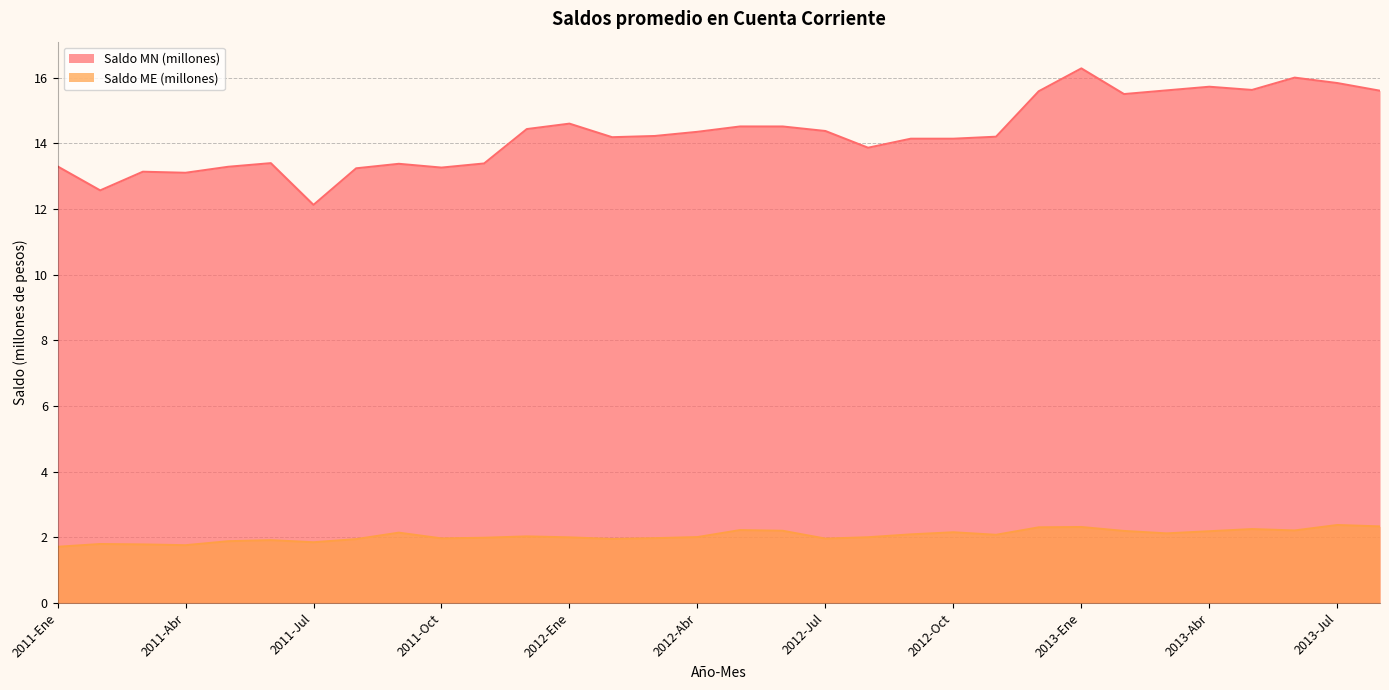

How many lines are shown in the chart?

2